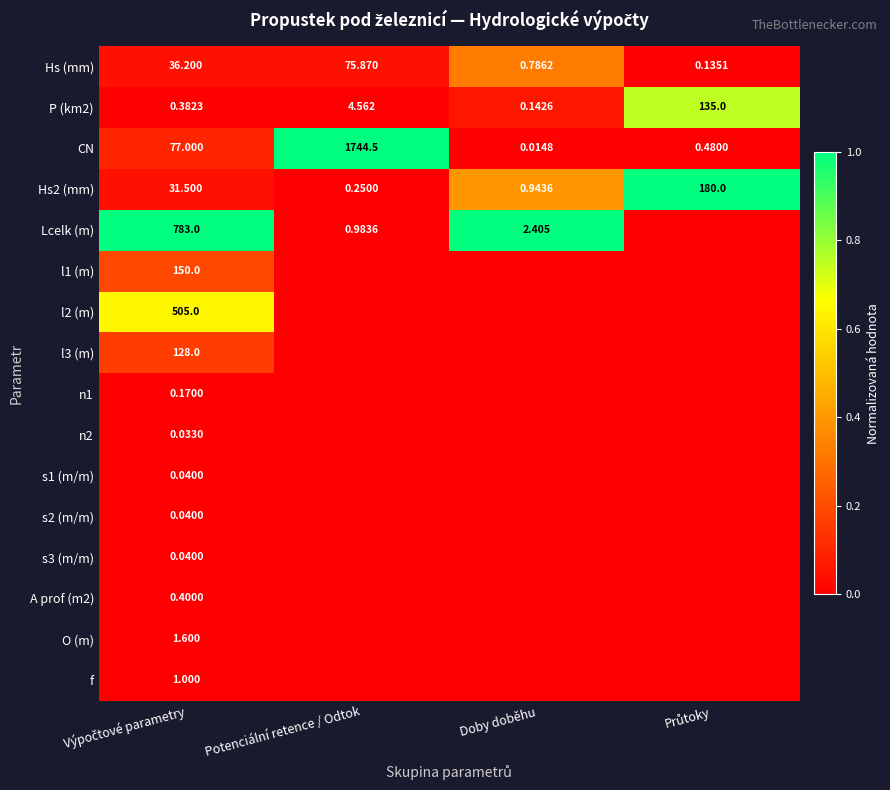

What is the difference between the highest and lowest values at Průtoky?

1.0